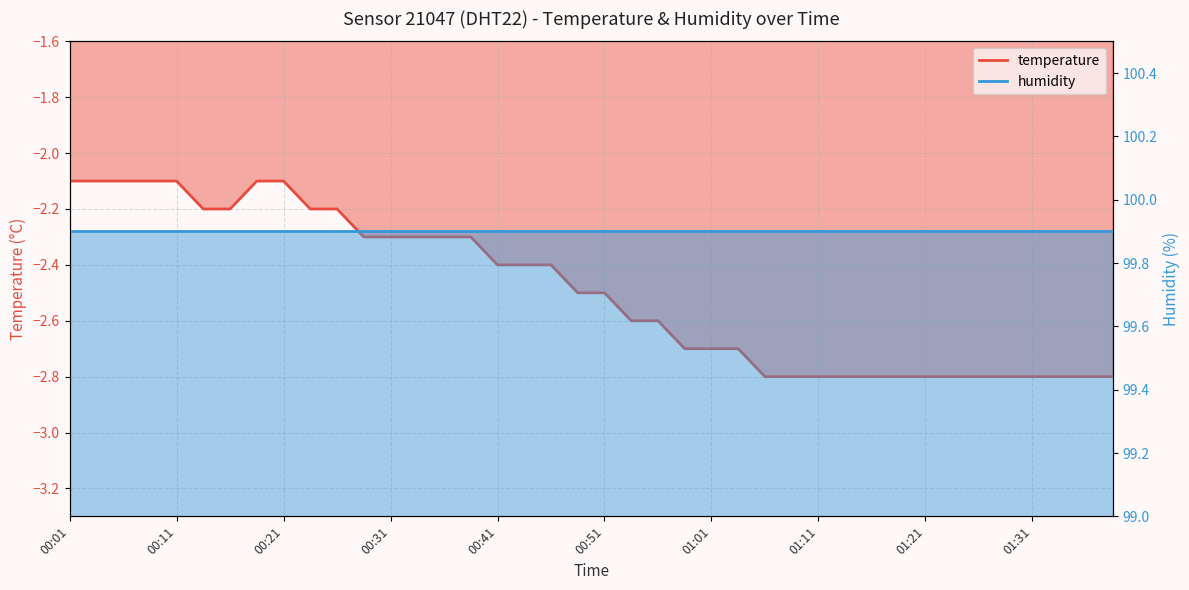

What is the label of the 38th point from the right?

00:06